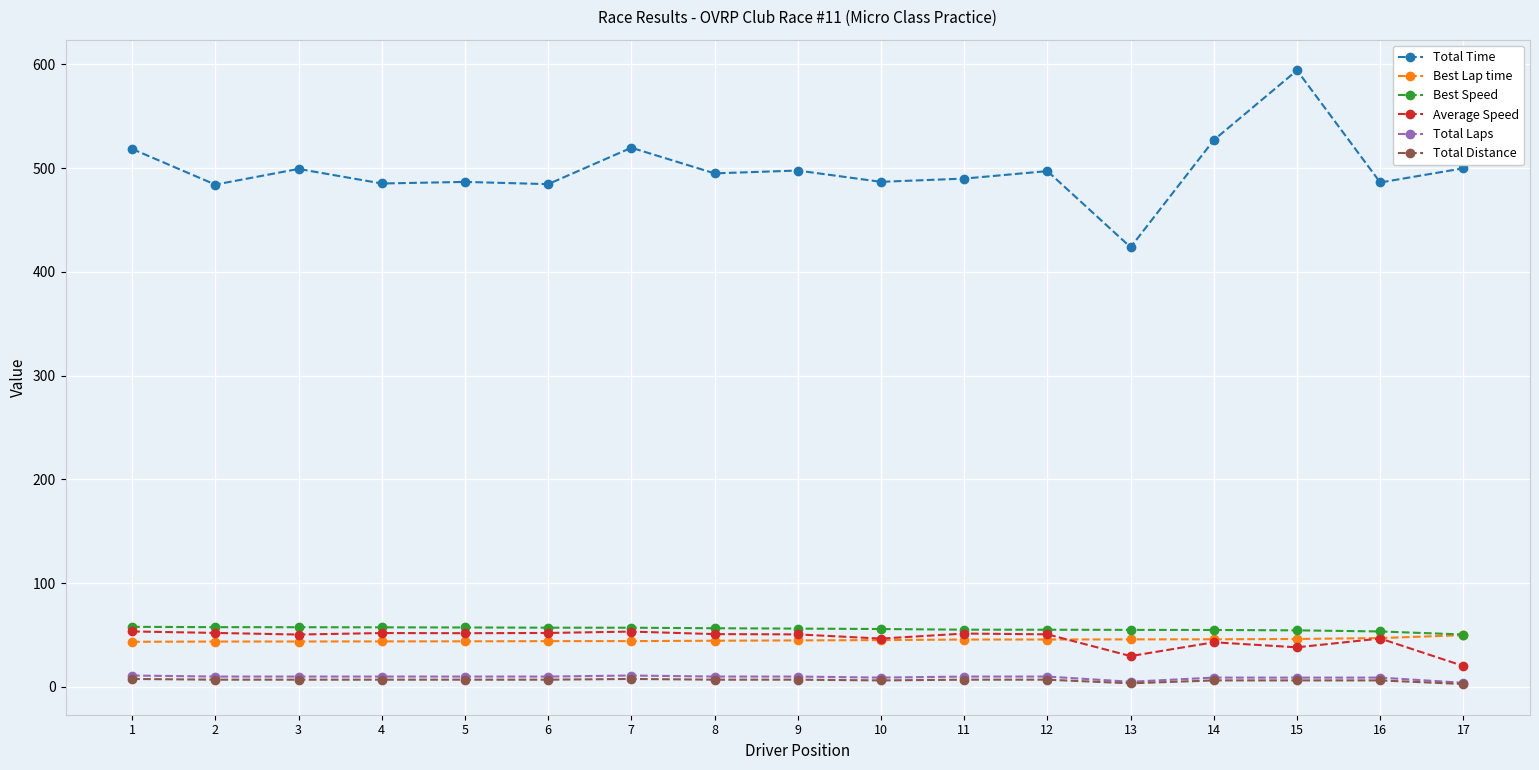

The value of Best Lap time at 17 is 49.9. True or false?

True